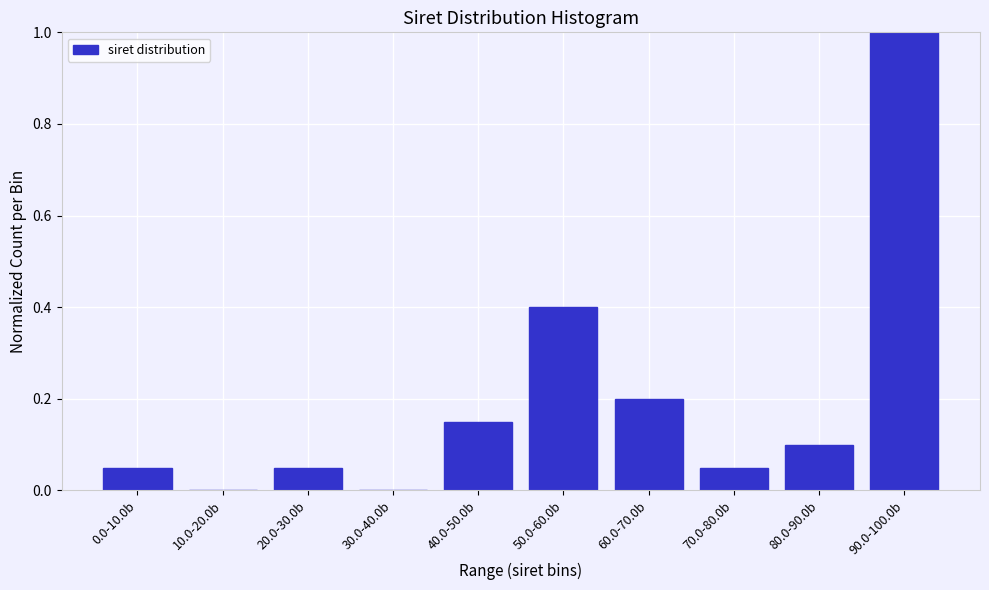

The value at 0.0-10.0b is 0.1. True or false?

True